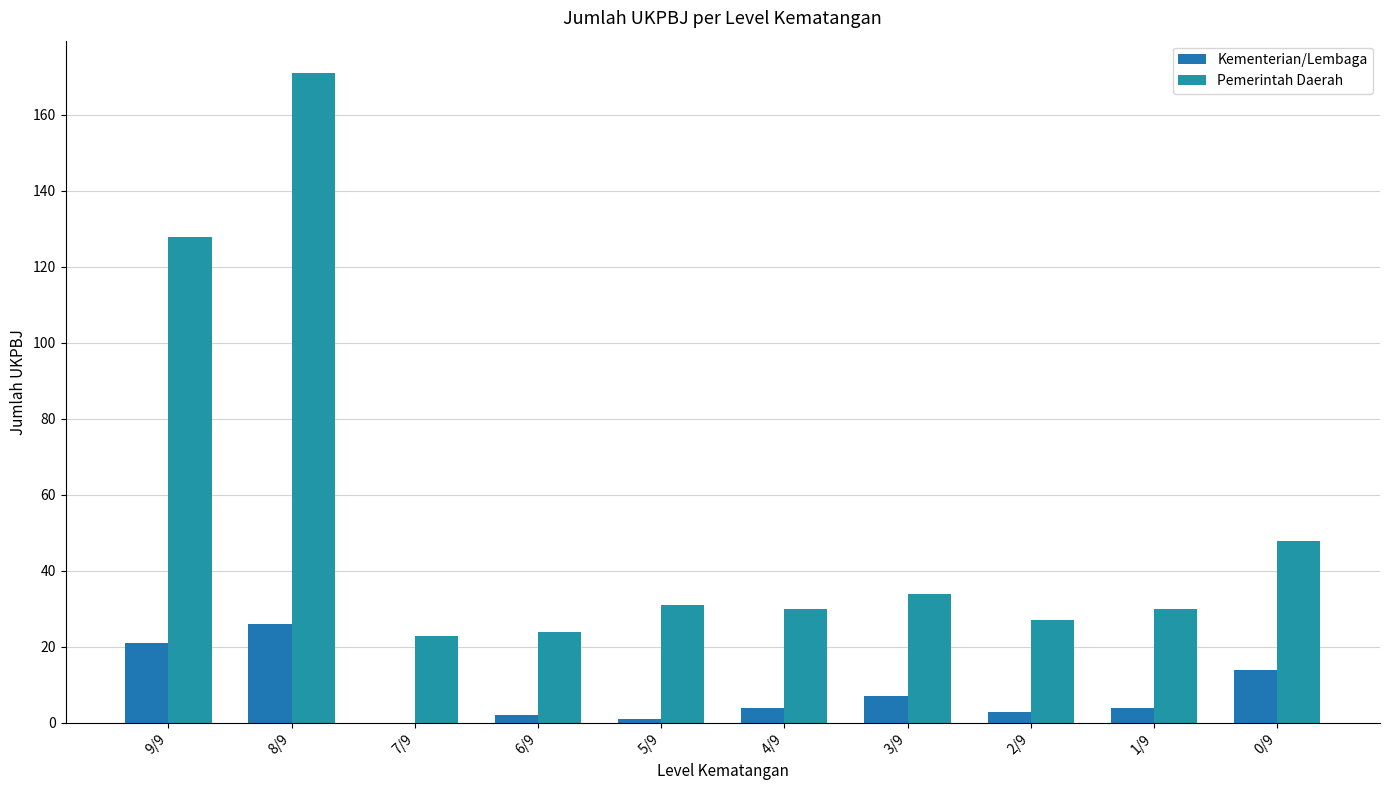

What position from the left is 4/9?

6